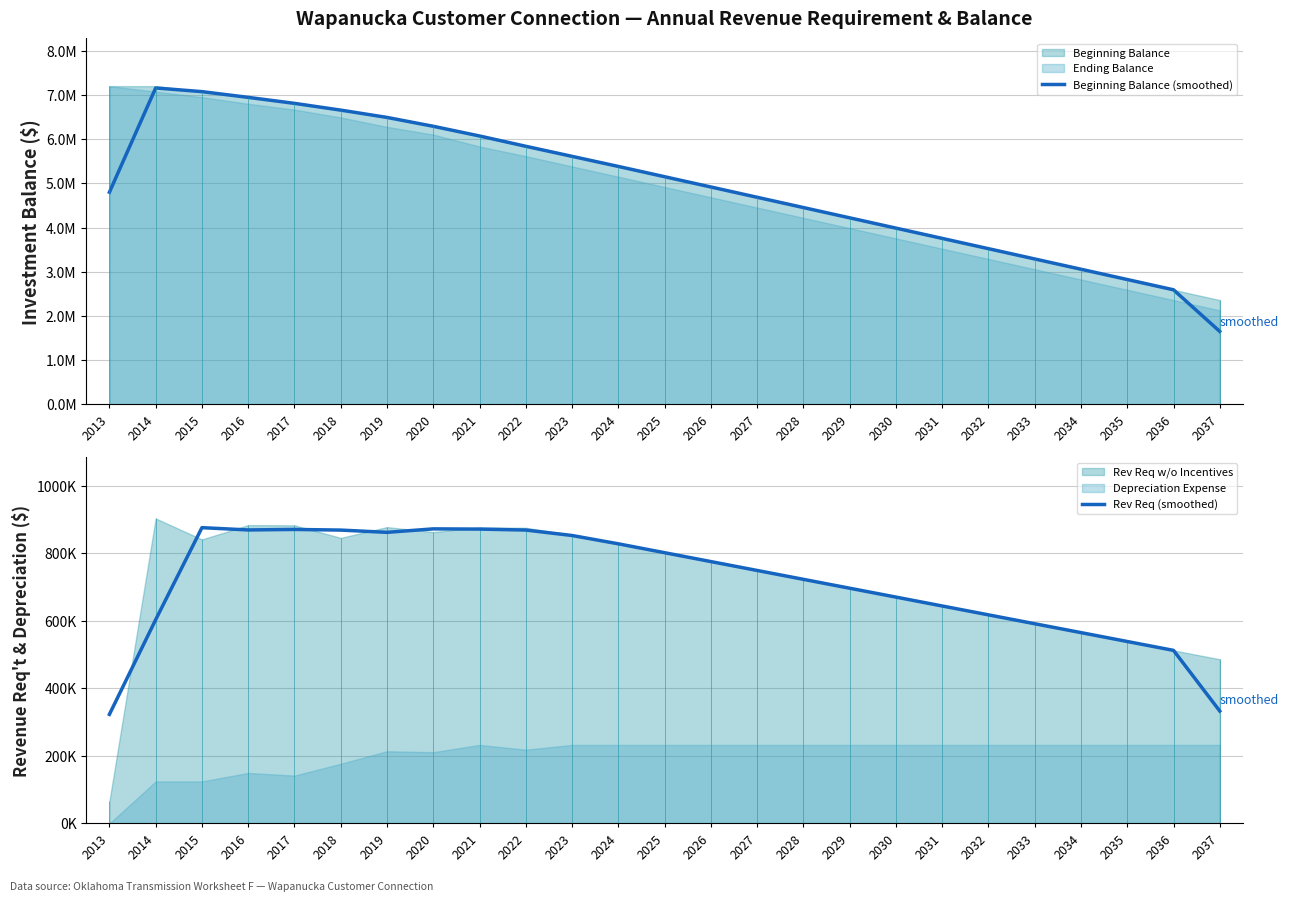

How many lines are shown in the chart?

2